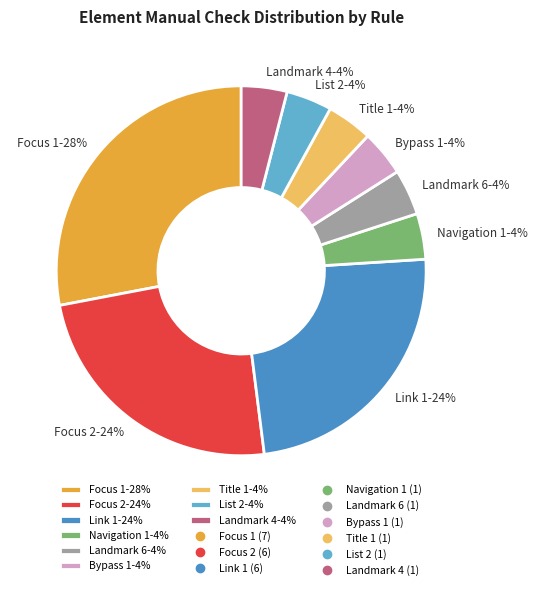

Does Focus 1 represent more than half of the total?

No